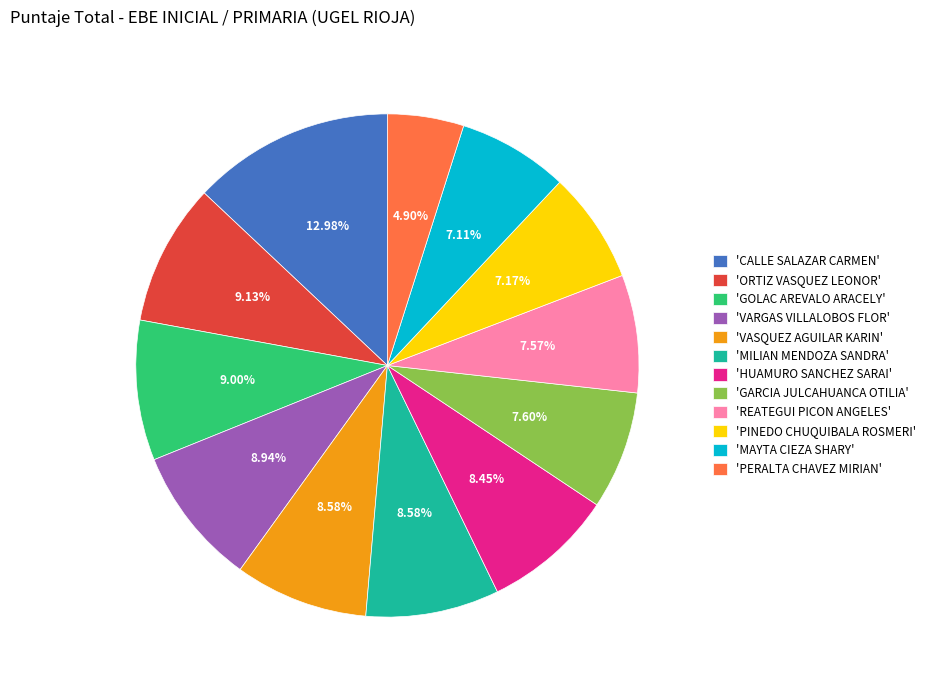

How many slices are in this pie chart?

12